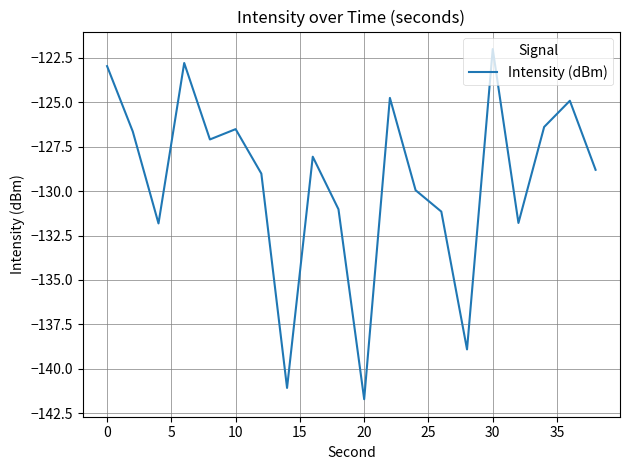

What is the greatest value displayed?

-122.0